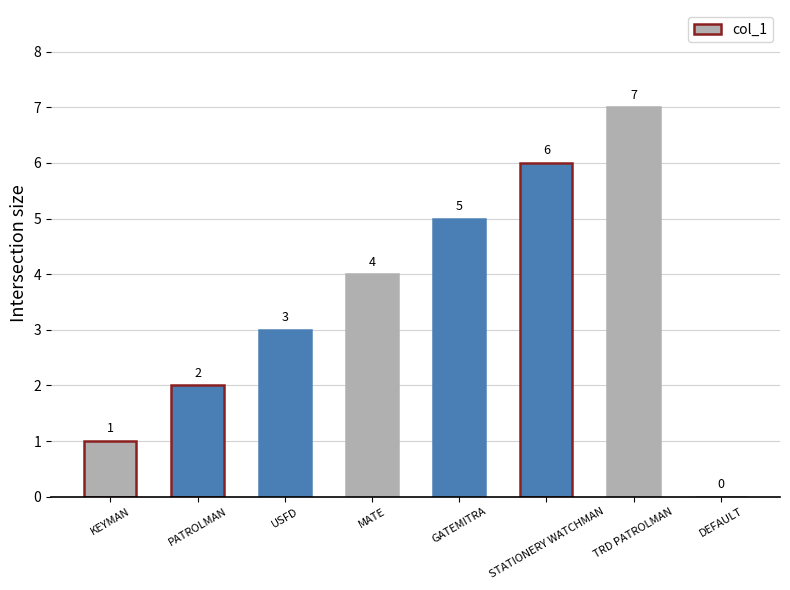

What is the average value?

4